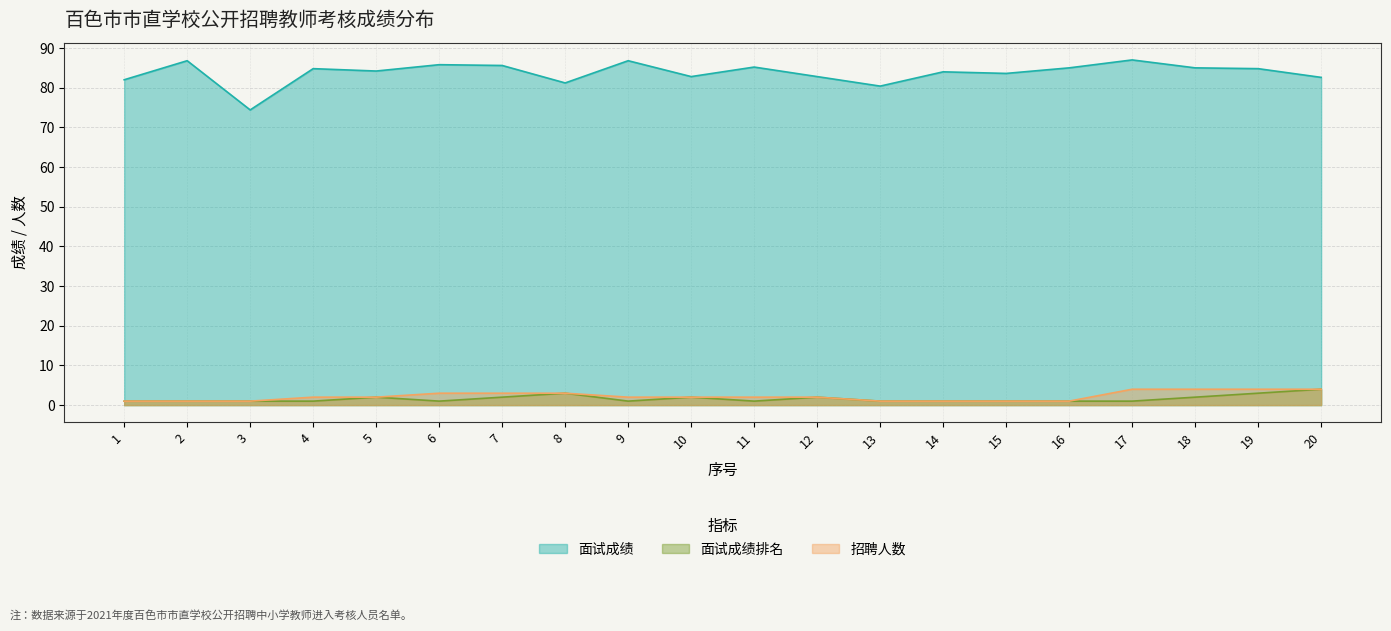

What are all the series names shown in the legend?

面试成绩, 面试成绩排名, 招聘人数